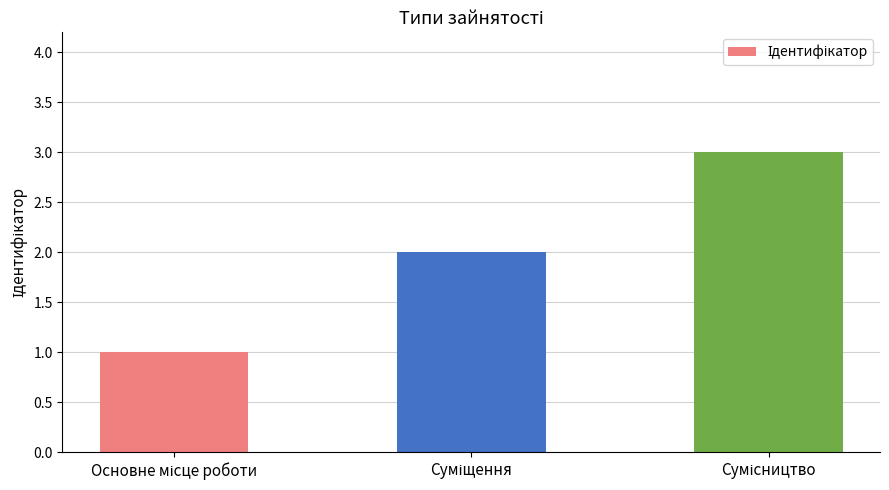

Reading left to right, transcribe all the data shown in this chart.

1	2	3